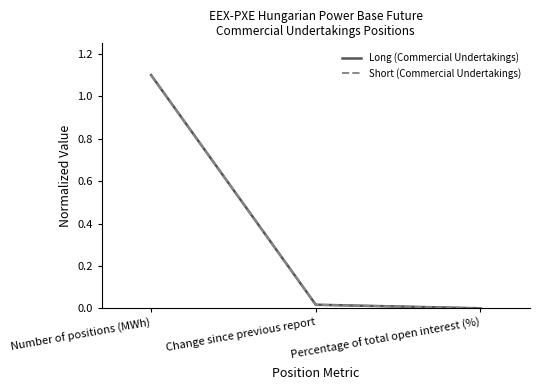

At which label does Short (Commercial Undertakings) reach its peak?

Number of positions (MWh)